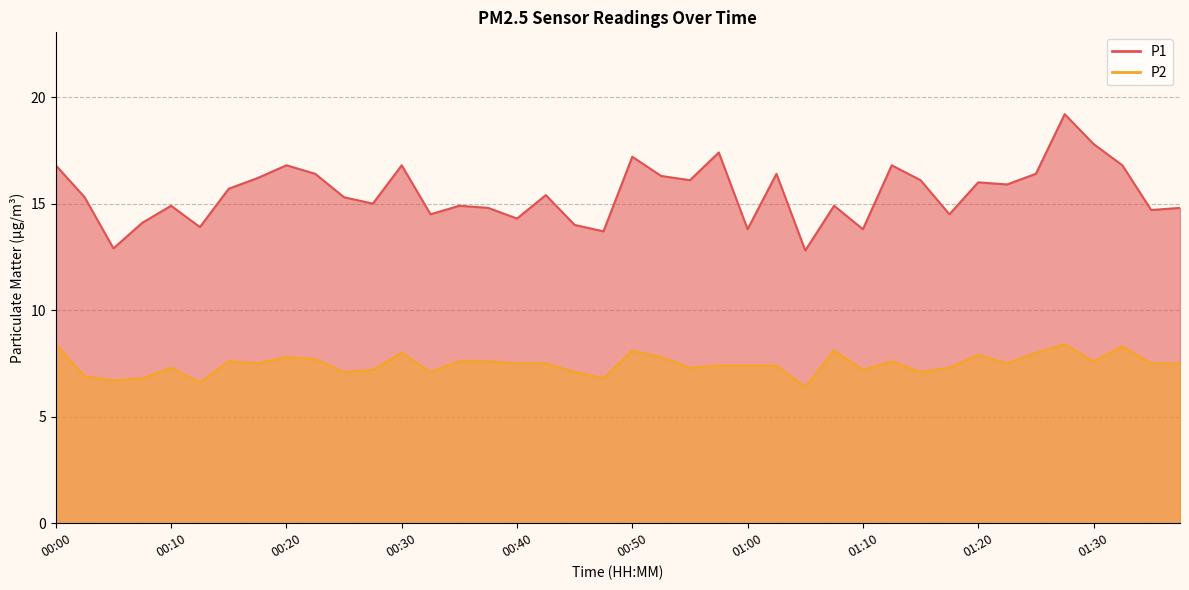

What is the difference between the P1 values at 00:23 and 00:15?

0.7